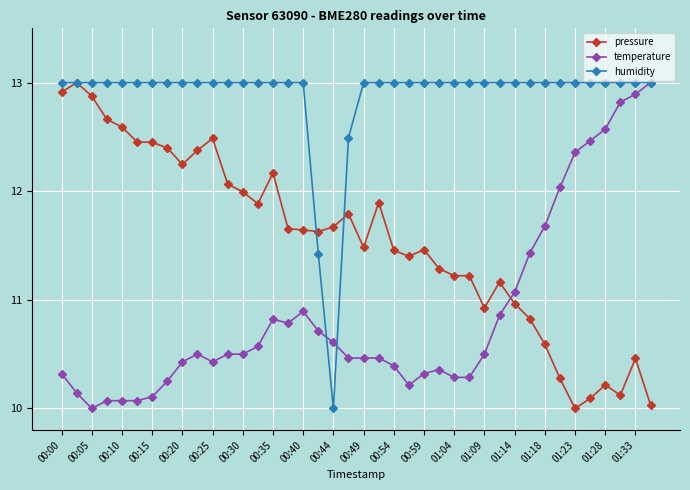

Which series has the largest total across all categories?

humidity